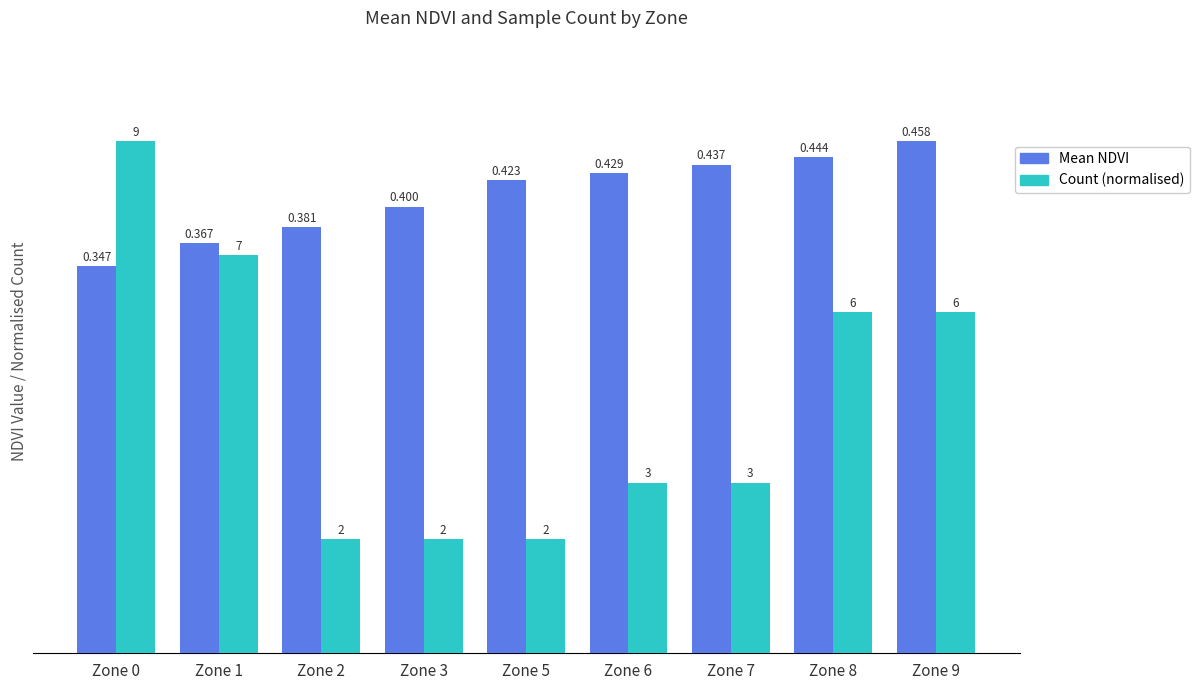

Which series has the largest total across all categories?

Mean NDVI